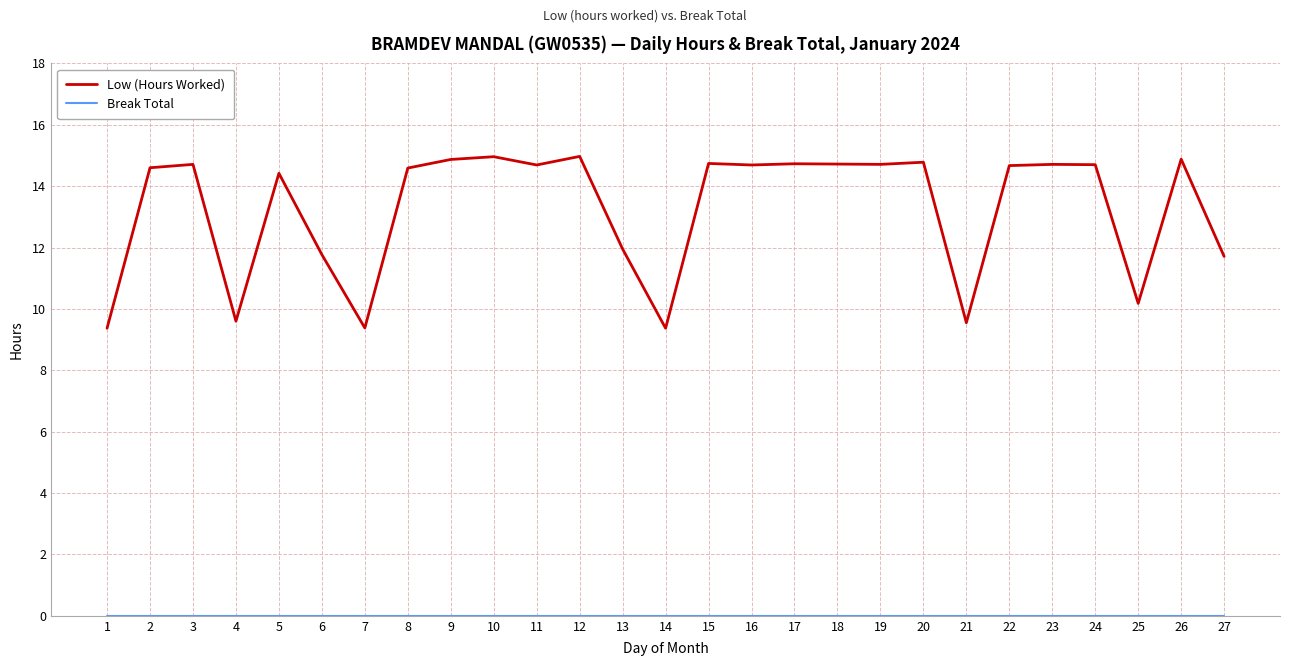

What is the difference between the maximum and minimum values in the Low (Hours Worked) series?

5.6